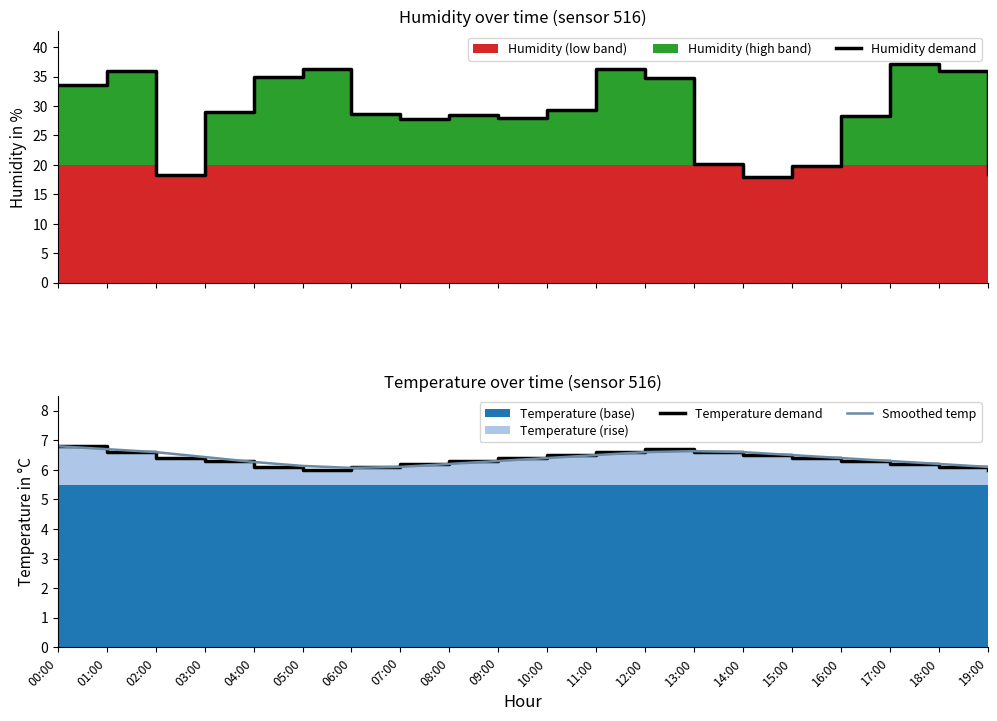

True or false: Smoothed temp and Humidity demand cross at least once.

False